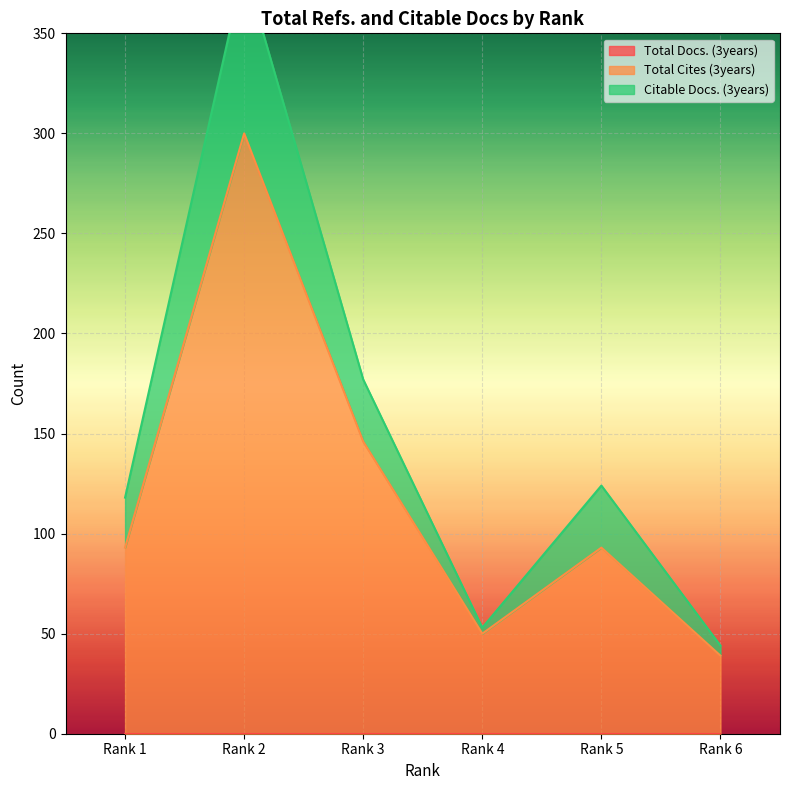

What is the difference between the Total Cites (3years) values at Rank 1 and Rank 4?

43